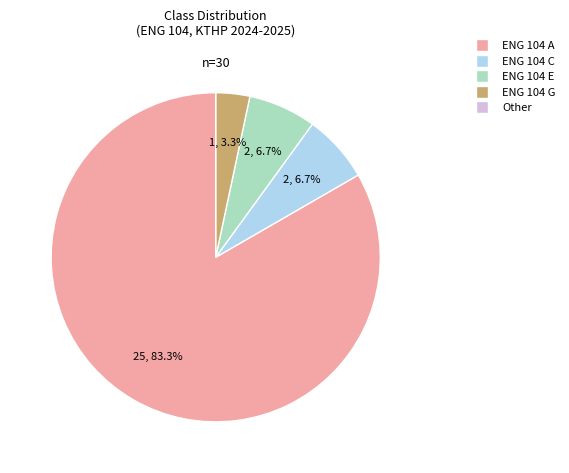

Is there a majority slice in this chart?

Yes